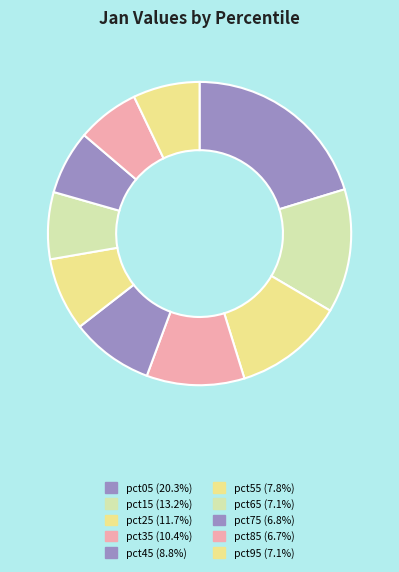

Which slice is the smallest?

pct85